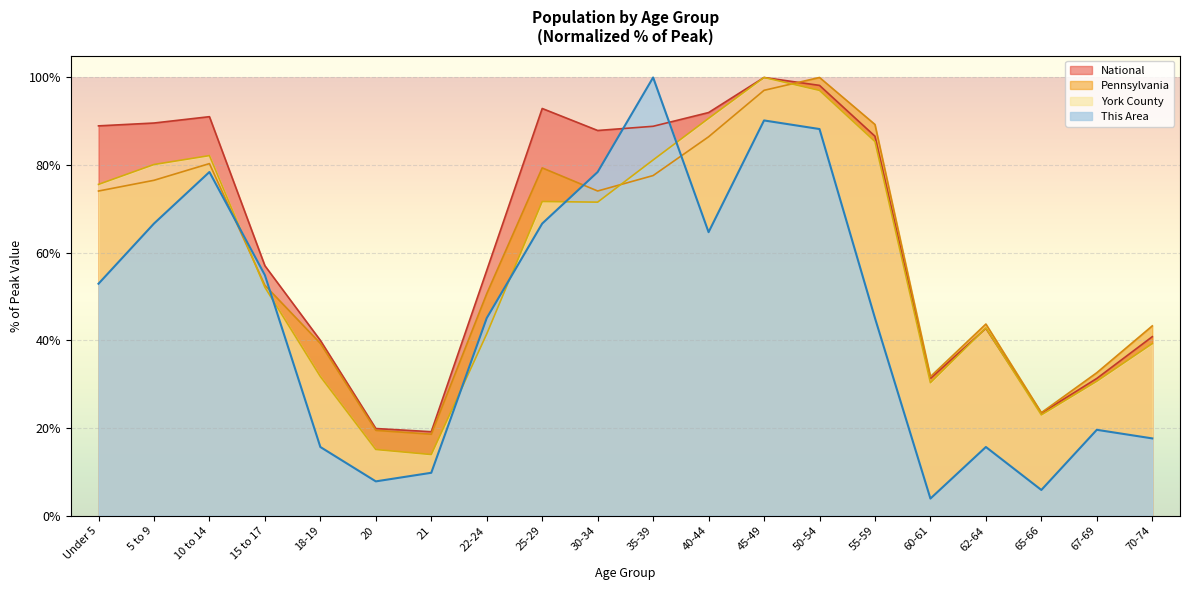

Which label corresponds to the largest value in the chart?

35-39